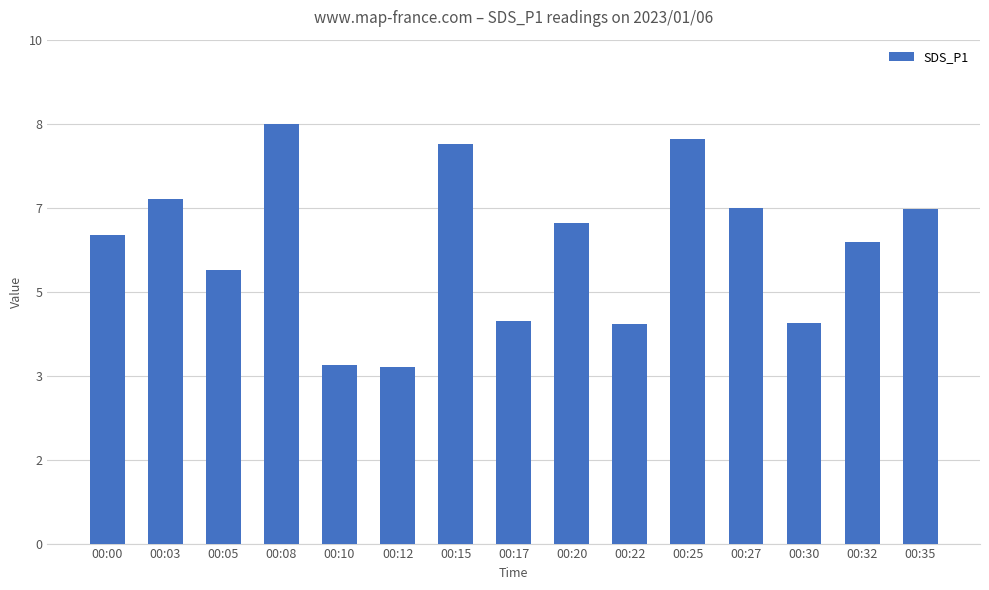

Does the chart contain any negative values?

No